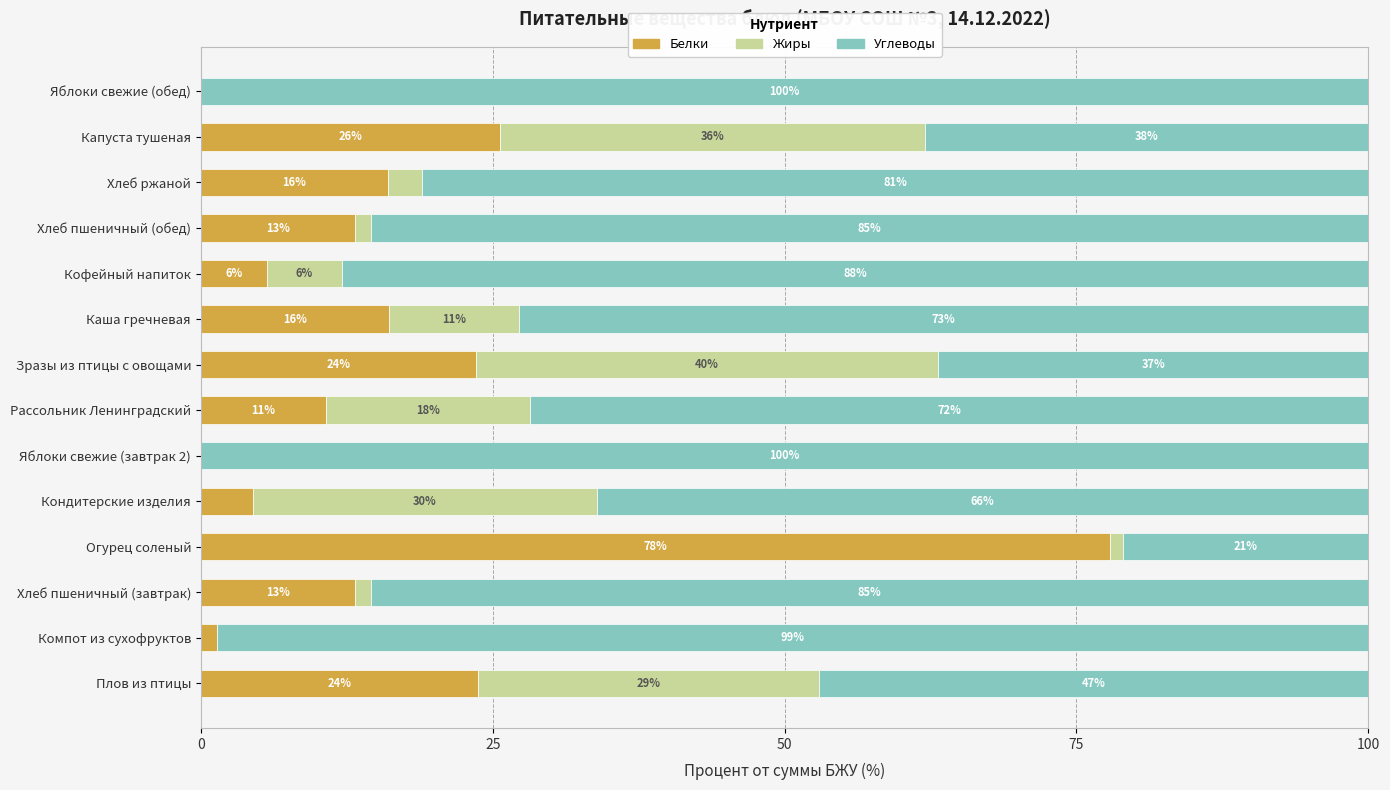

What is the total value across all series at Капуста тушеная?

100.0